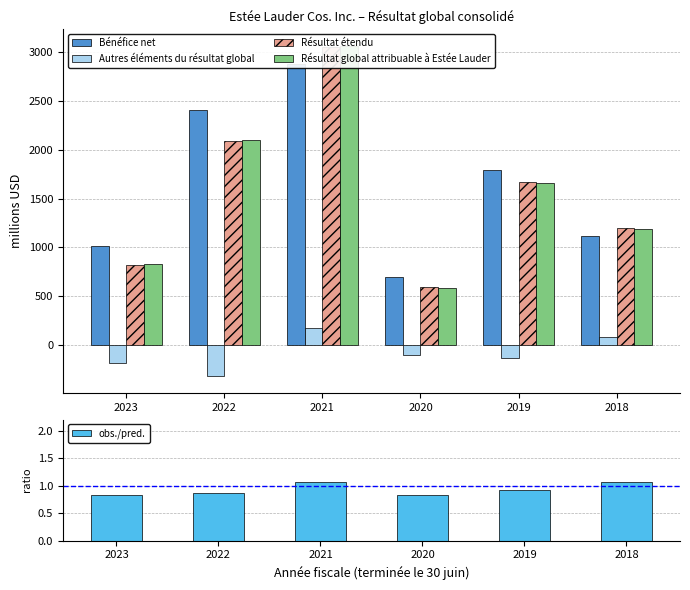

What is the value of the Autres éléments du résultat global bar at the 3rd from the left?

179.0